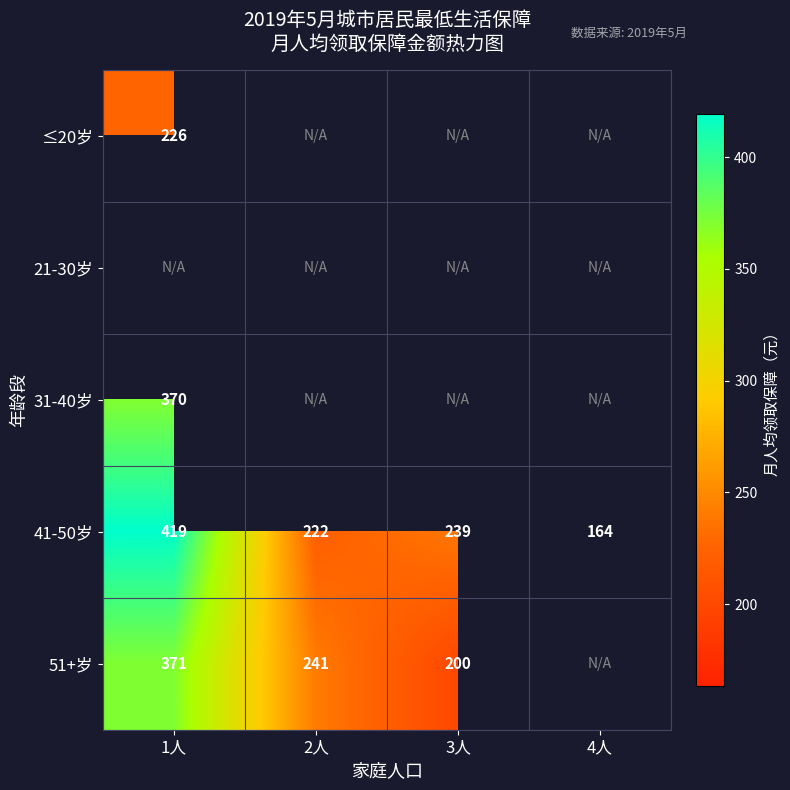

What is the approximate value of 41-50岁 at 3人, to the nearest 50?

250